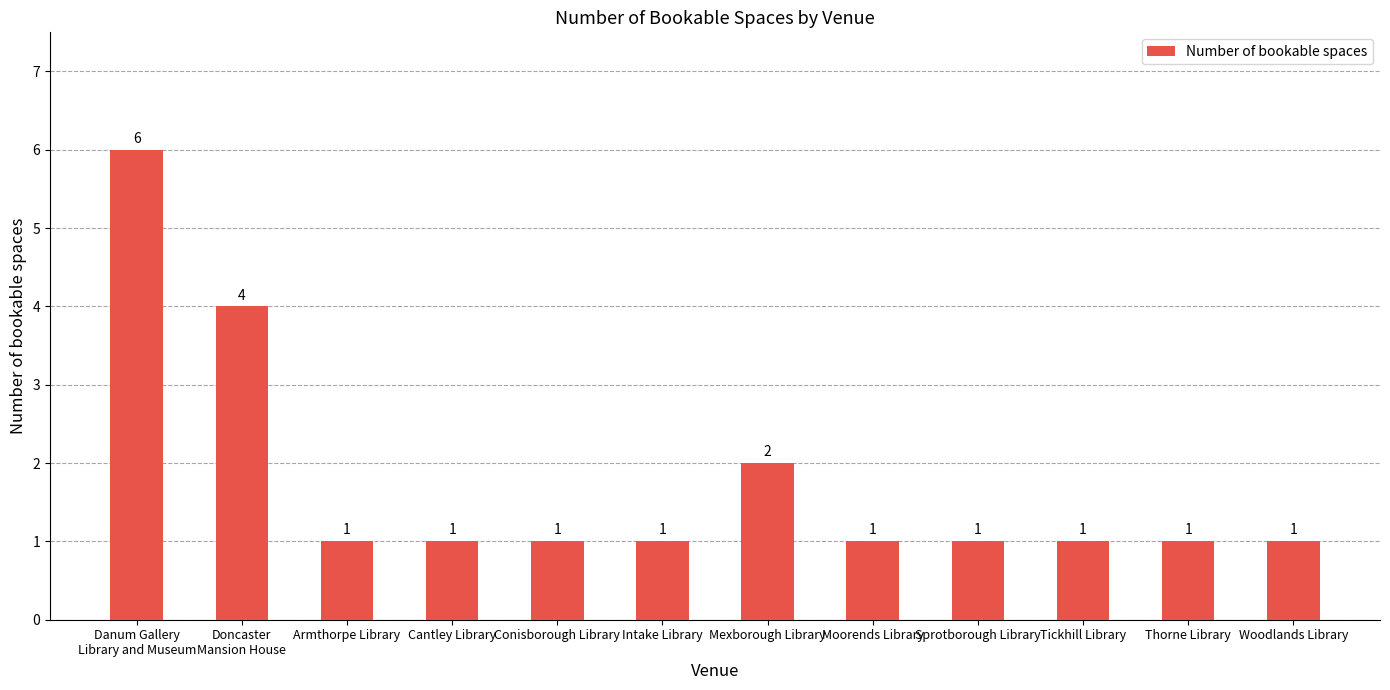

Which has a higher value, Mexborough Library or Doncaster
Mansion House?

Doncaster
Mansion House